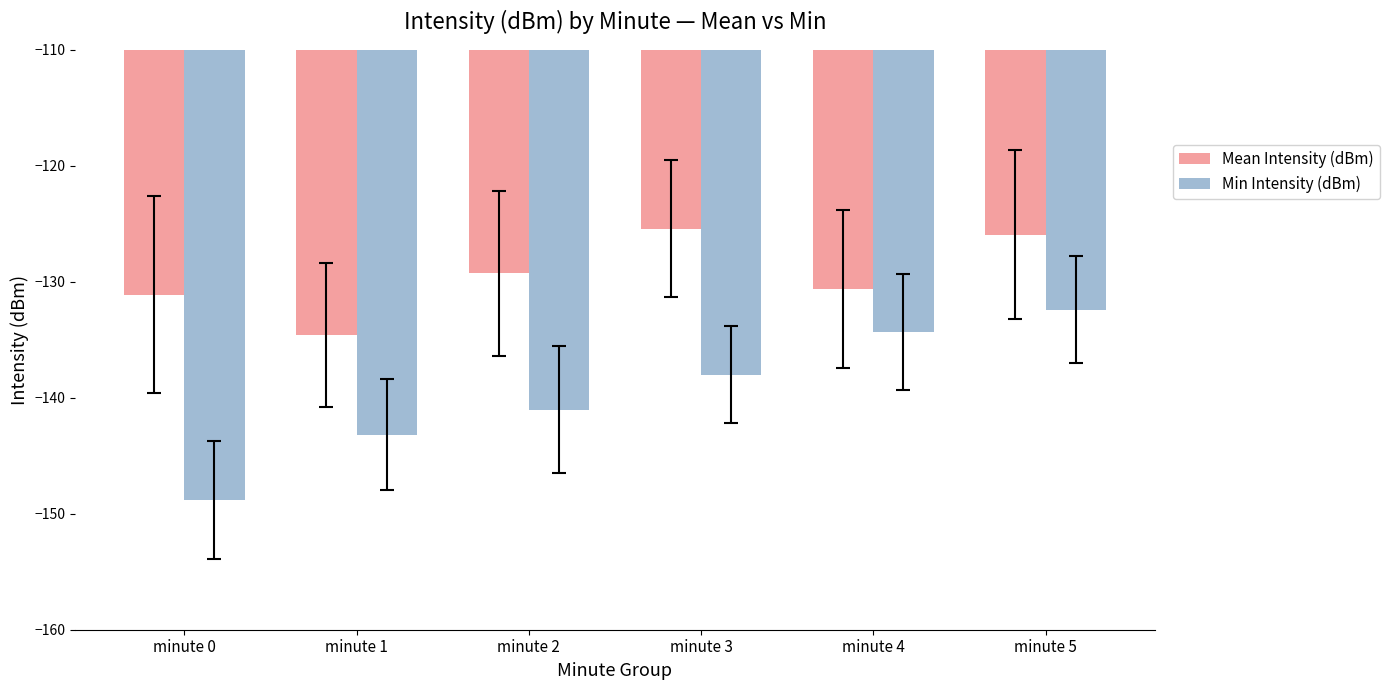

Read the Min Intensity (dBm) value at minute 3.

-138.0